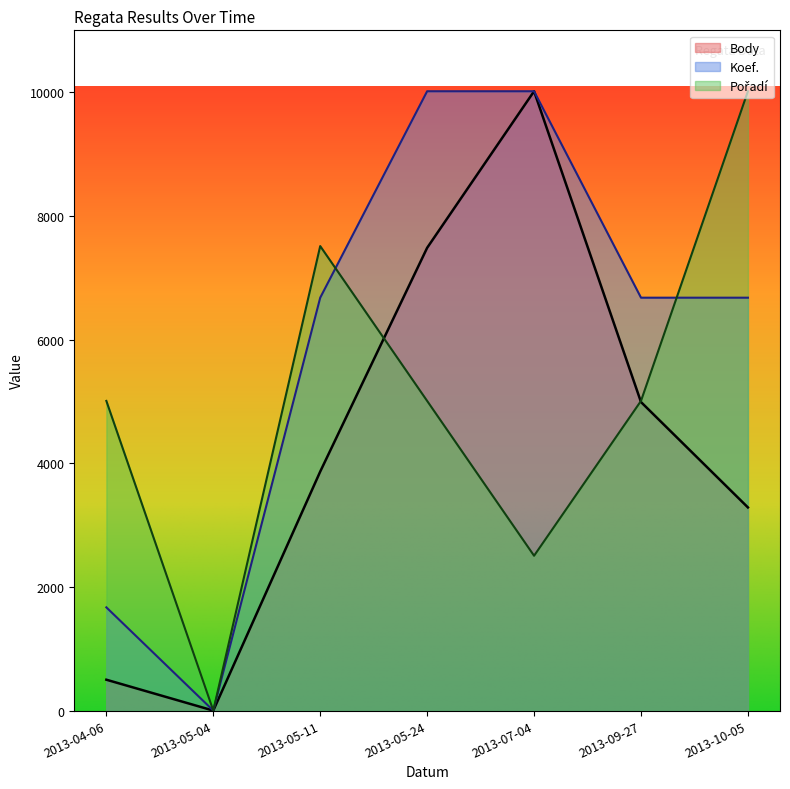

The value of Body at 2013-05-11 is 6429.3. True or false?

False